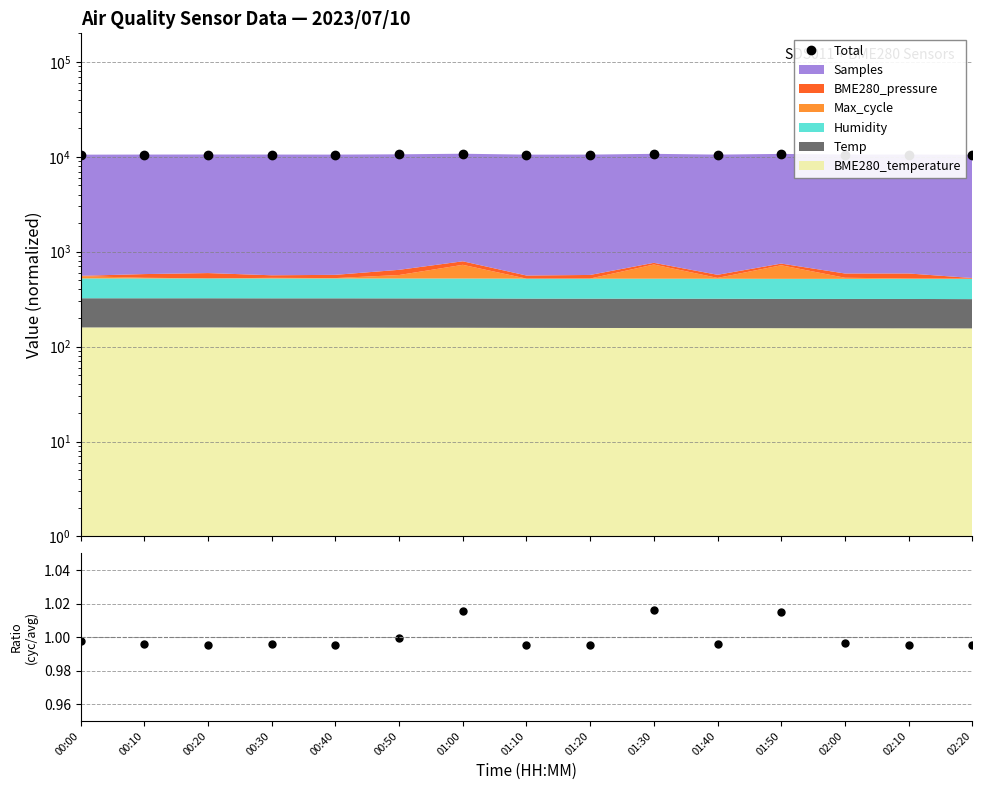

What is the value of the Total point at the 1st from the left?

10538.6